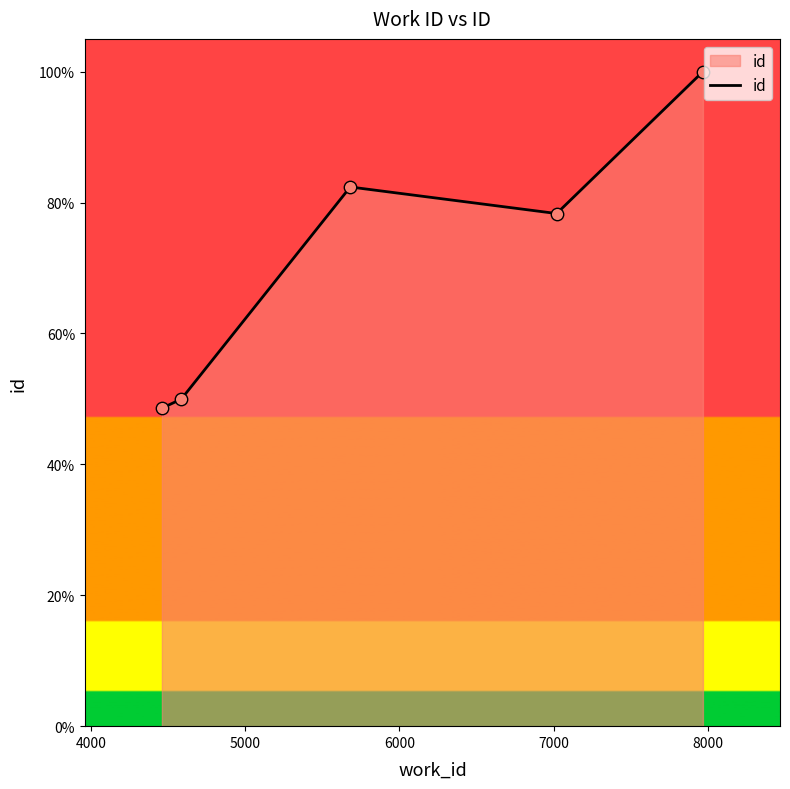

How many interior local peaks (higher than both neighbors) does the data have?

1